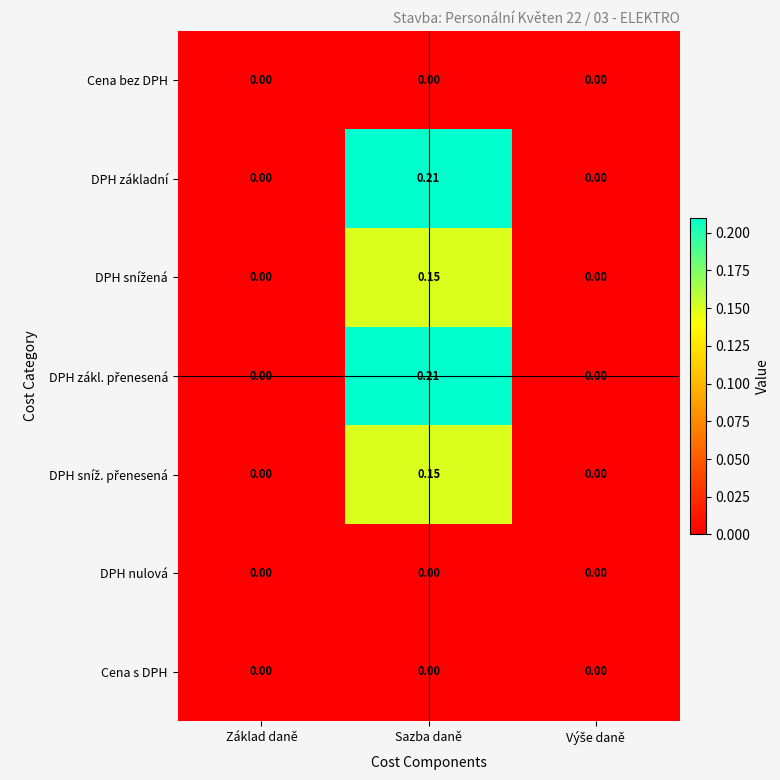

At which category is the sum across all series the highest?

Sazba daně